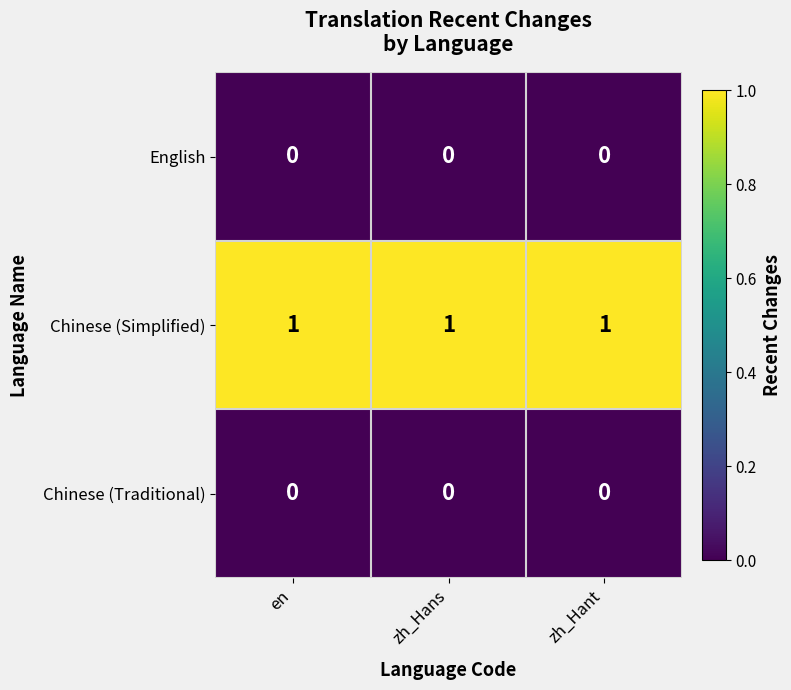

The Chinese (Traditional) series shows 0 at zh_Hant. True or false?

True